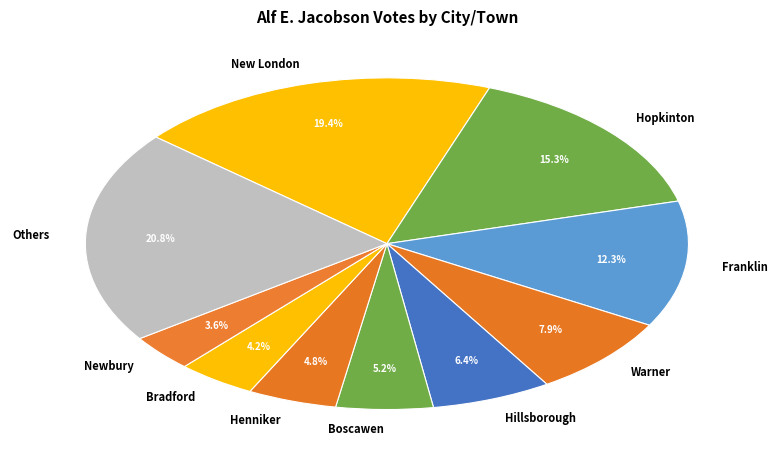

Count the number of slices in the pie.

10